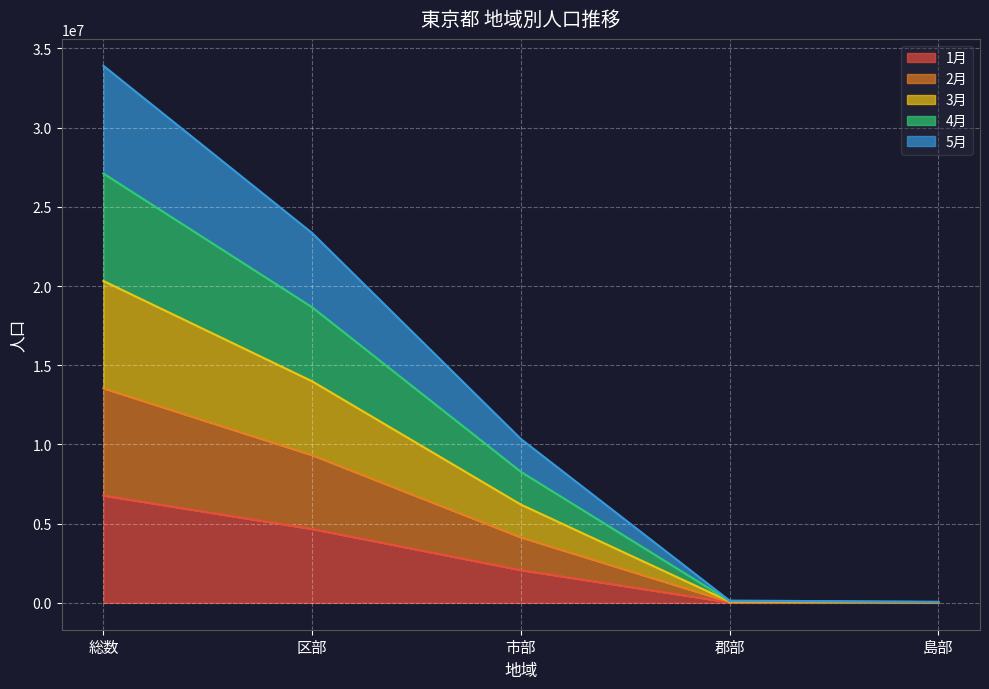

The value of 1月 at 郡部 is 28863. True or false?

True